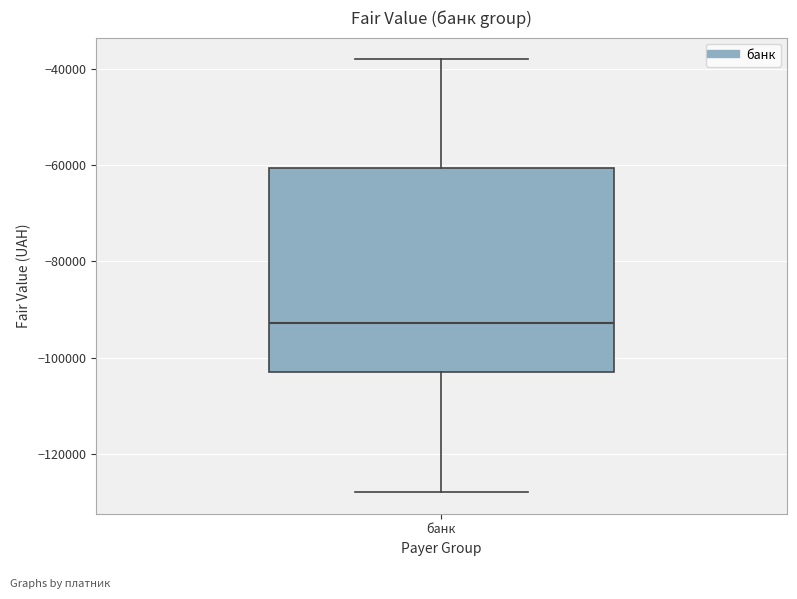

Where does the median line of the box for банк sit on the y-axis? The values are not printed on the chart, so give them approximately, as read against the axis.

-92000